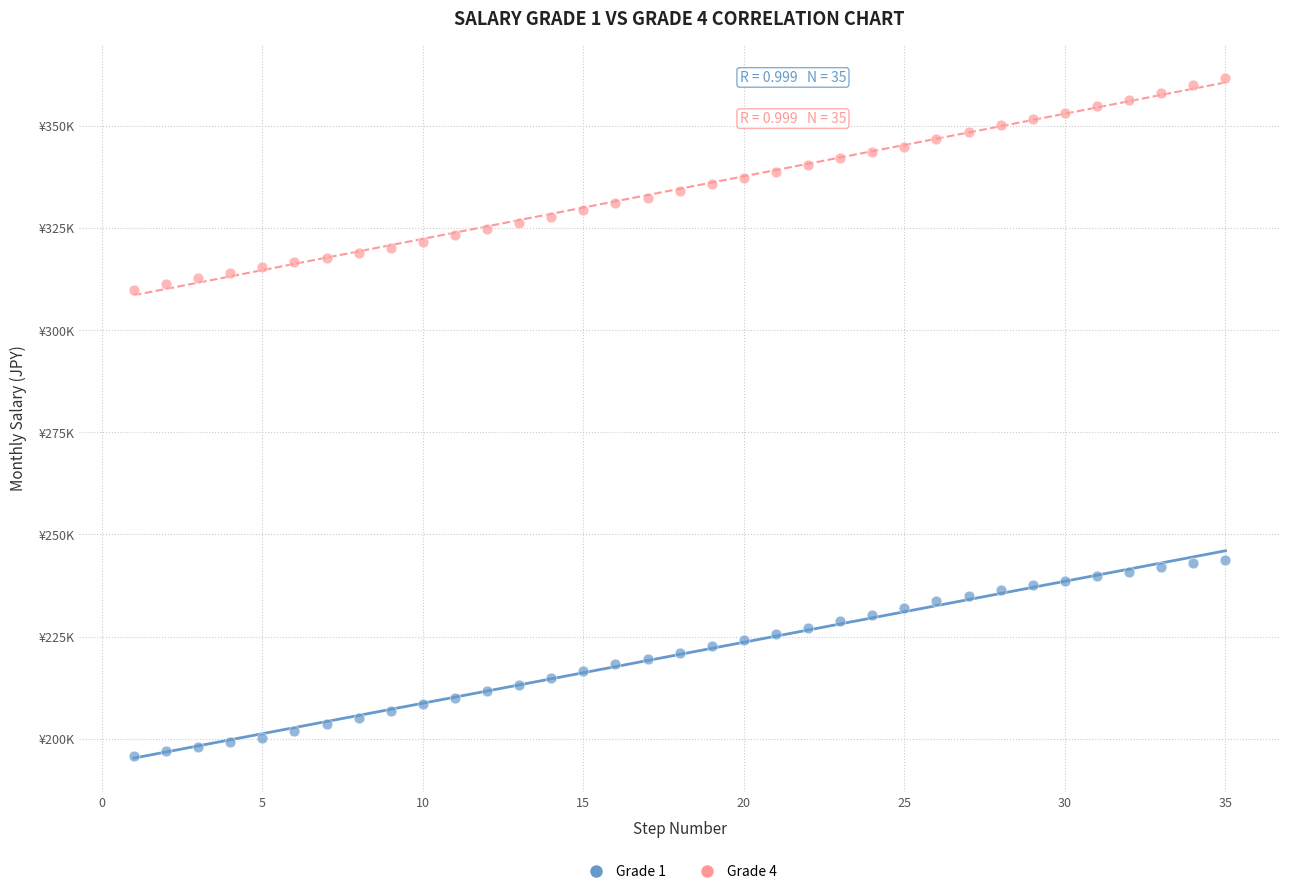

Which series contains the lowest Y value?

Grade 1